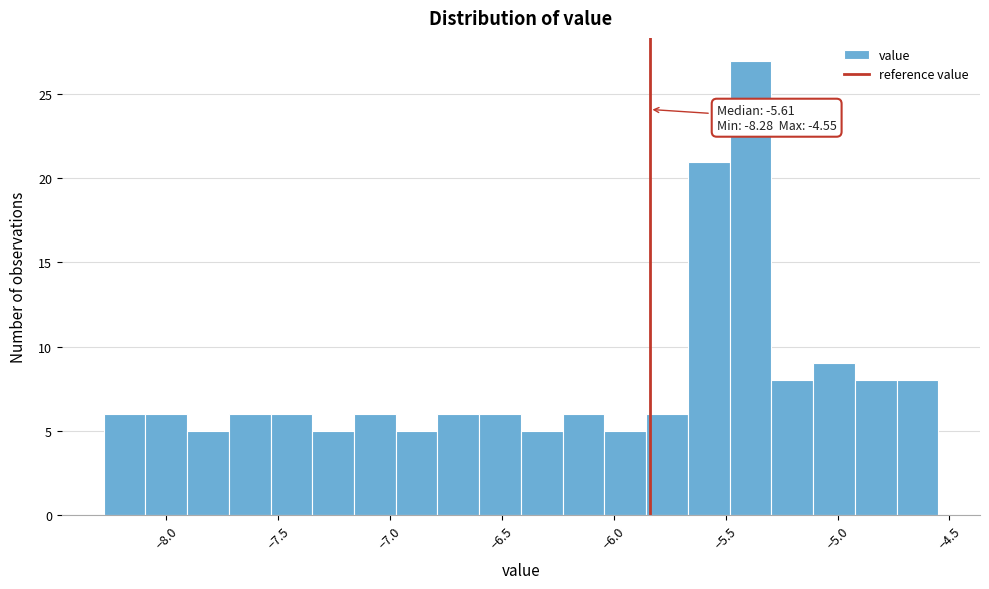

Read against the x-axis, roughly where is the centre of the tallest bar?

-5.40